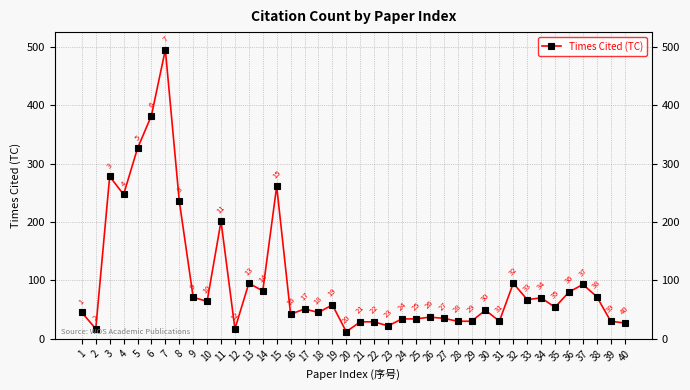

At which category does the data reach its first local peak?

3